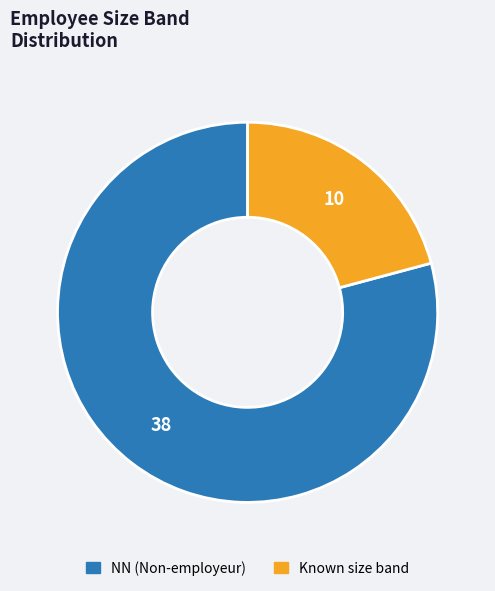

Does any single category account for the majority?

Yes